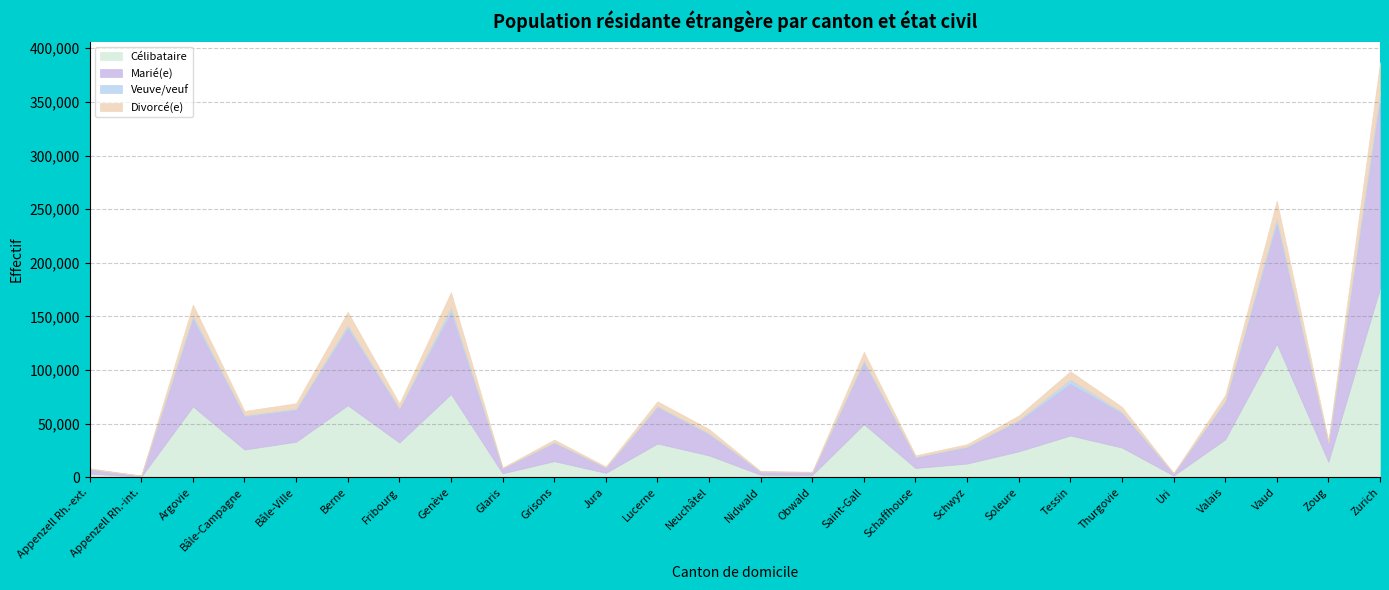

At which category is the sum across all series the highest?

Zurich